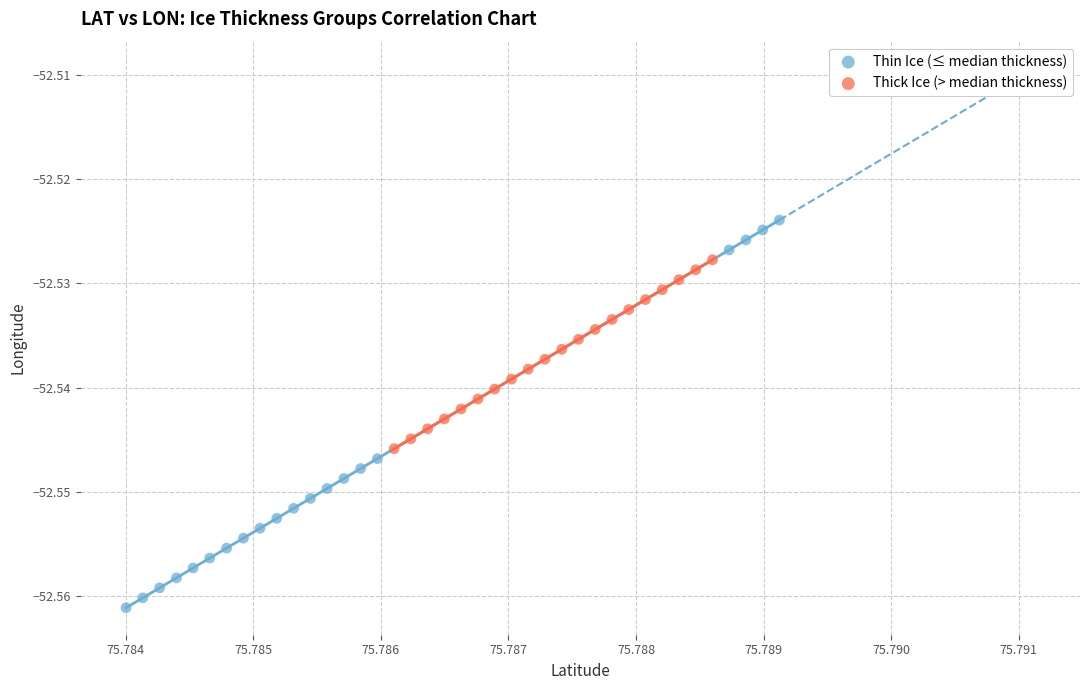

Which series contains the highest Y value?

Thin Ice (≤ median thickness)